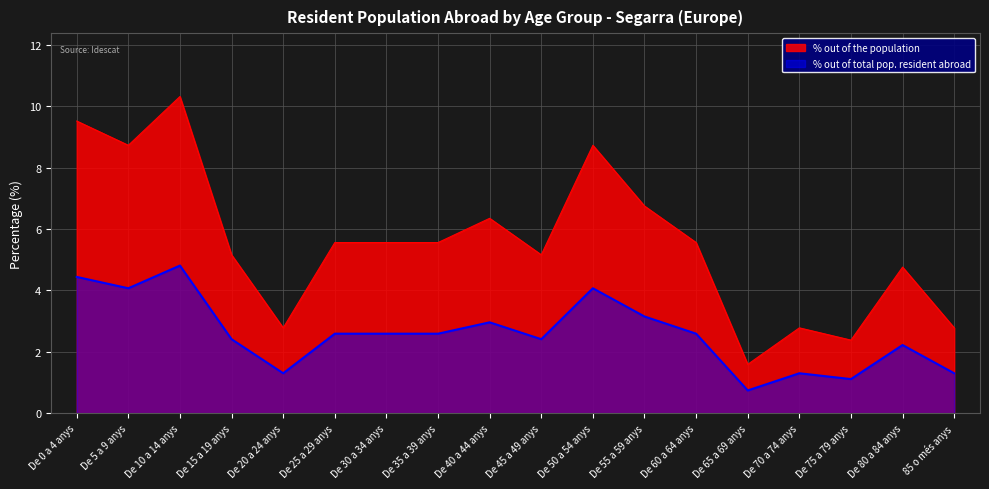

How many values in the % out of the population series exceed 5?

12